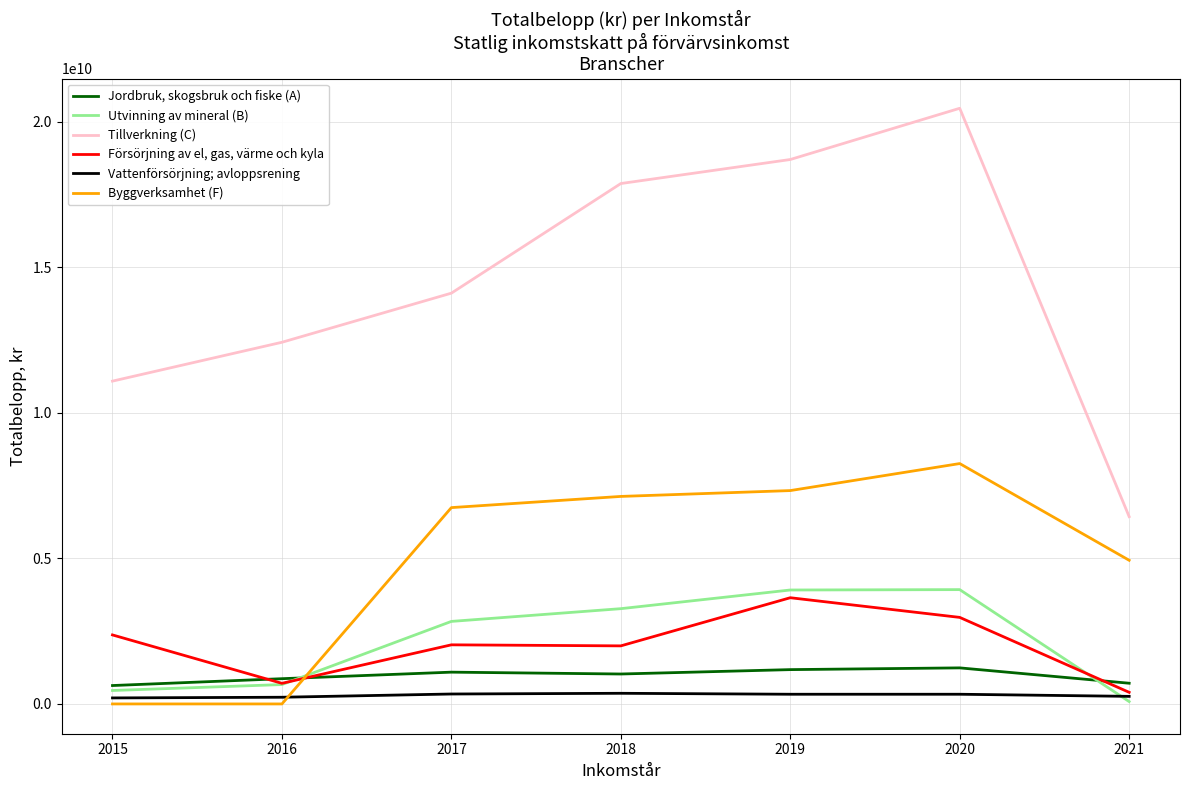

At how many categories does at least one series exceed 11641253217?

5